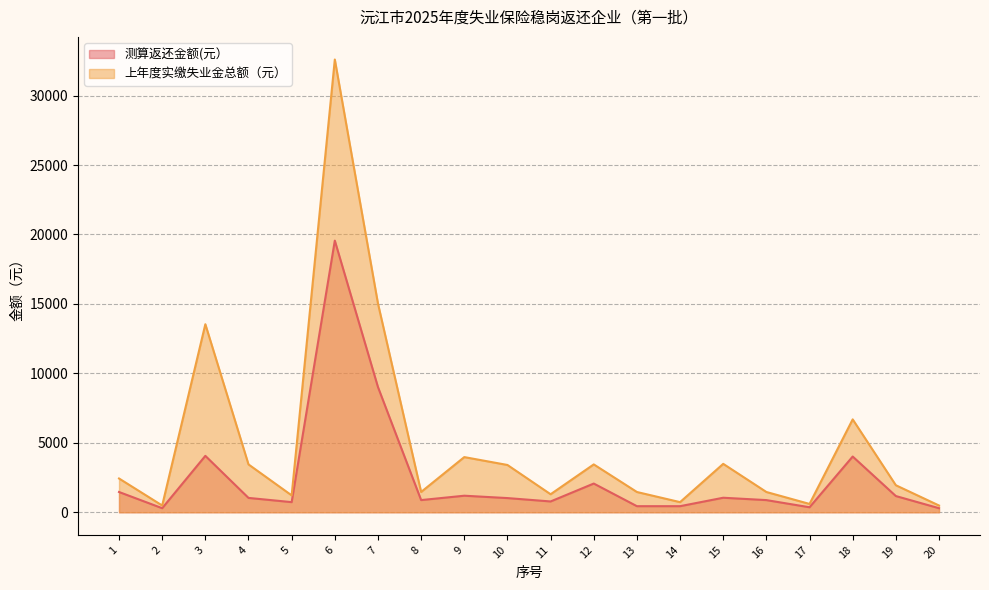

Where does the 测算返还金额(元） series first go above 1033?

1